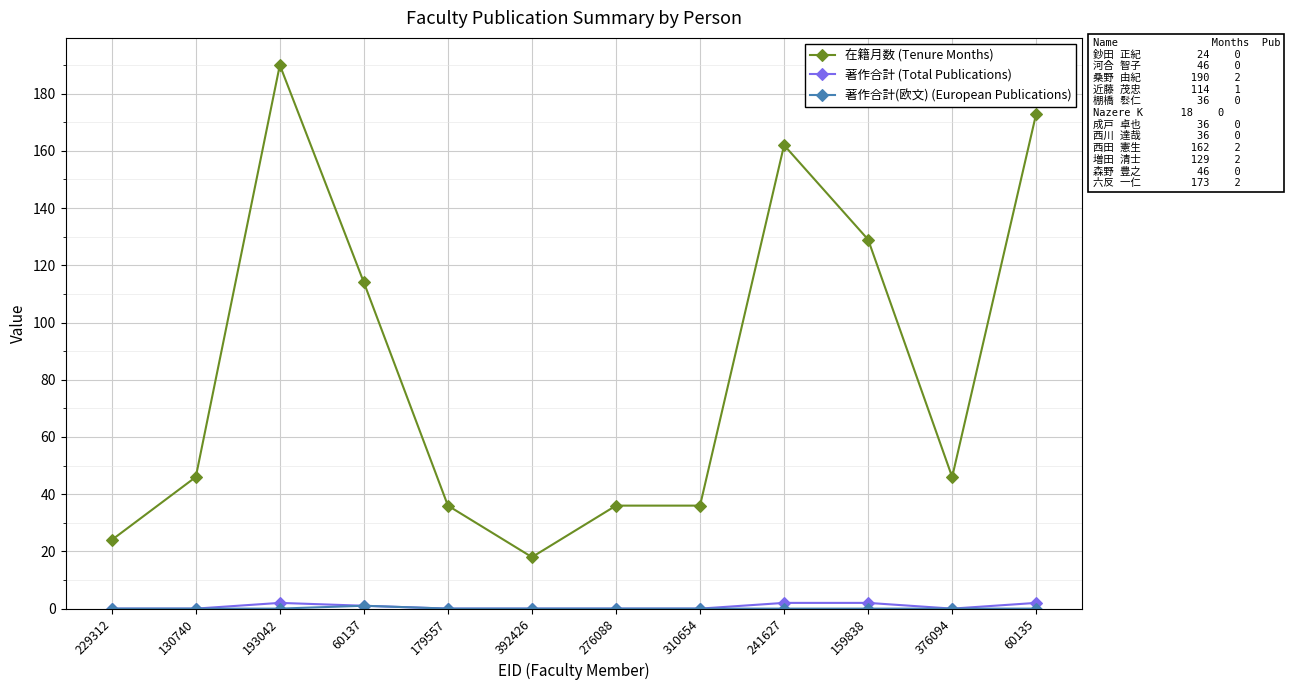

True or false: 在籍月数 (Tenure Months) has a value of 35 at 60137.

False